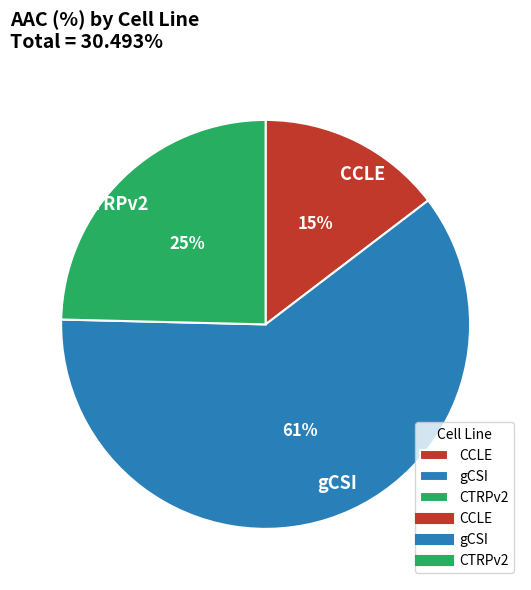

What is the majority slice?

gCSI